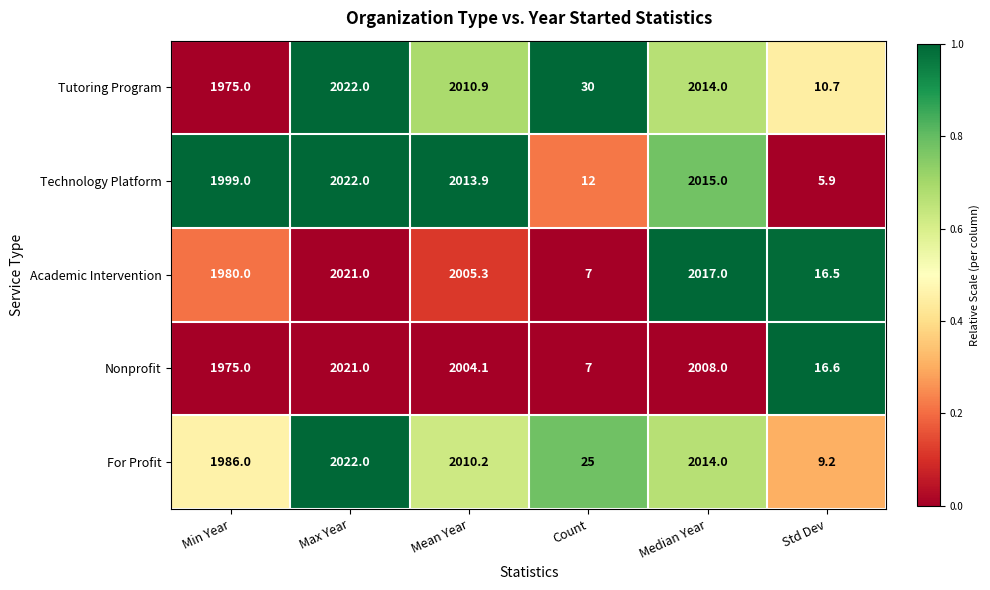

Reading right to left, transcribe all the data shown in this chart.

Tutoring Program: 10.7	2014.0	30.0	2010.9	2022.0	1975.0
Technology Platform: 5.9	2015.0	12.0	2013.9	2022.0	1999.0
Academic Intervention: 16.5	2017.0	7.0	2005.3	2021.0	1980.0
Nonprofit: 16.6	2008.0	7.0	2004.1	2021.0	1975.0
For Profit: 9.2	2014.0	25.0	2010.2	2022.0	1986.0